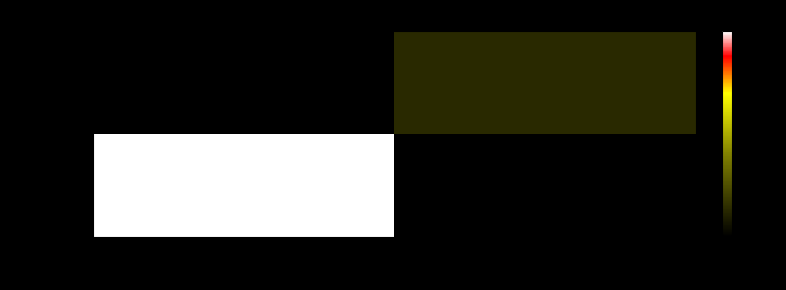

At how many categories does at least one series exceed 19?

1